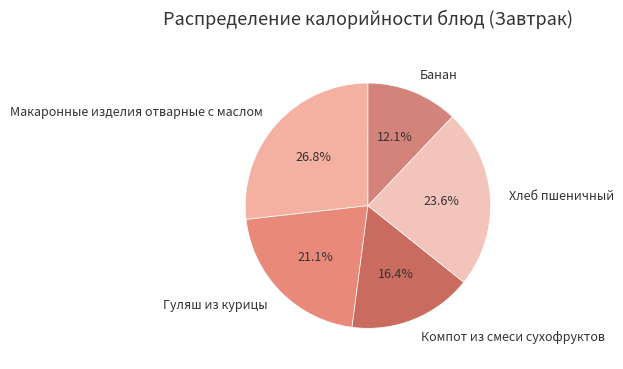

Is Хлеб пшеничный the majority of the pie?

No